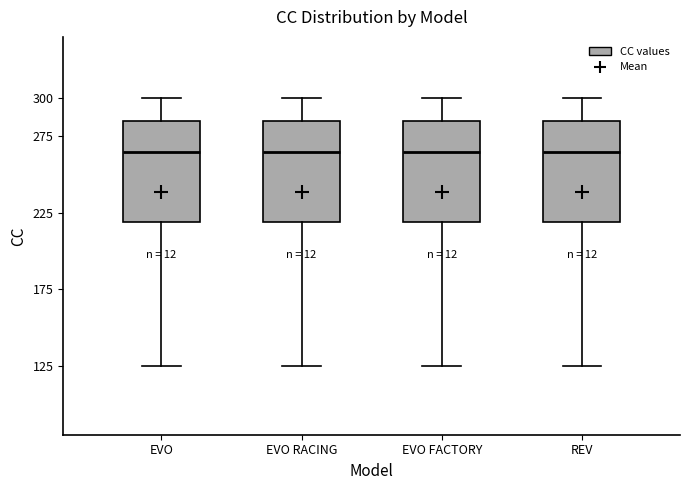

Reading left to right, read every box against the y-axis: the position of its median line, the range the box covers, and the ends of its whiskers. The values are not printed on the chart, so give them approximately, as read against the axis.

EVO: median 265, box 220 to 285, whiskers 125 to 300
EVO RACING: median 265, box 220 to 285, whiskers 125 to 300
EVO FACTORY: median 265, box 220 to 285, whiskers 125 to 300
REV: median 265, box 220 to 285, whiskers 125 to 300